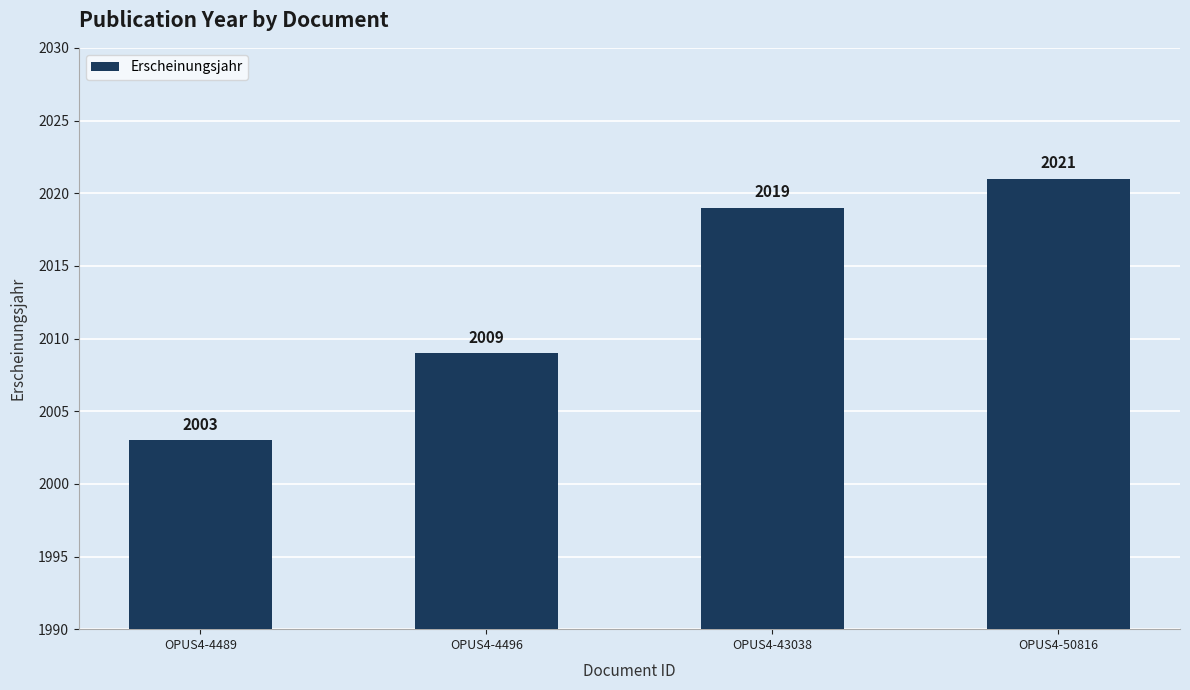

The value at OPUS4-4489 is 2003. True or false?

True